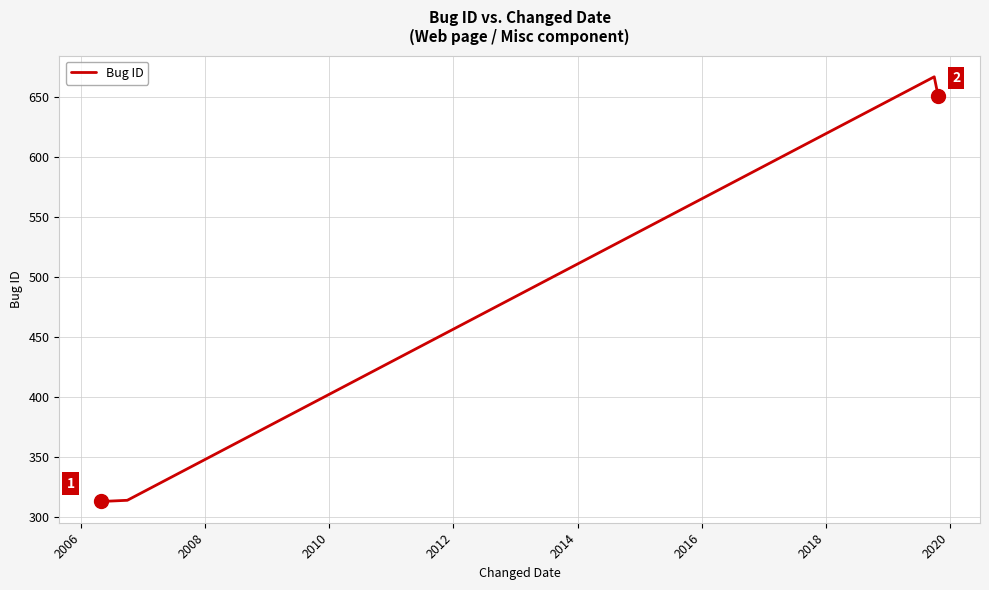

What is the average value?

486